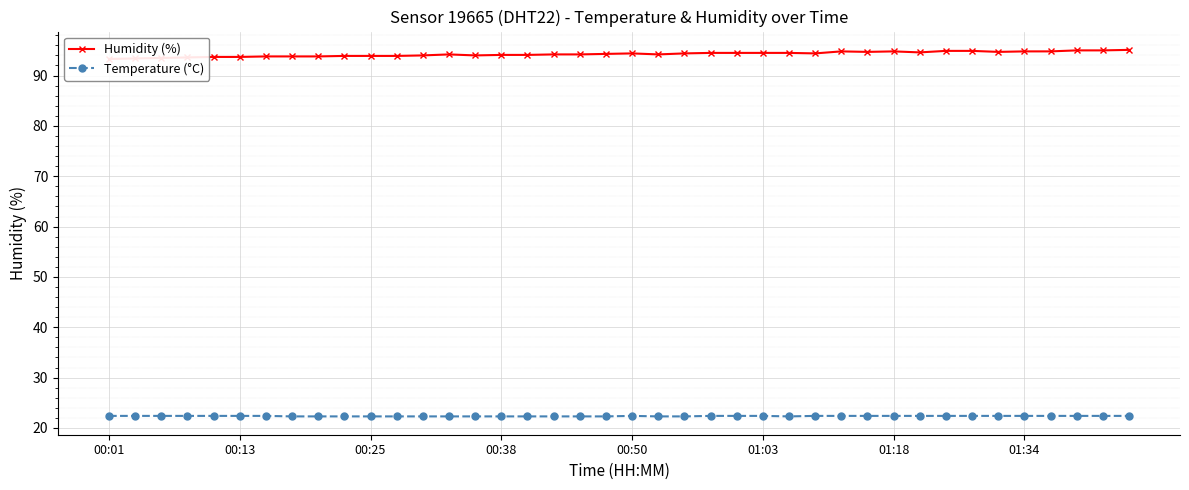

The value of Temperature (°C) at 01:34 is 22.4. True or false?

True